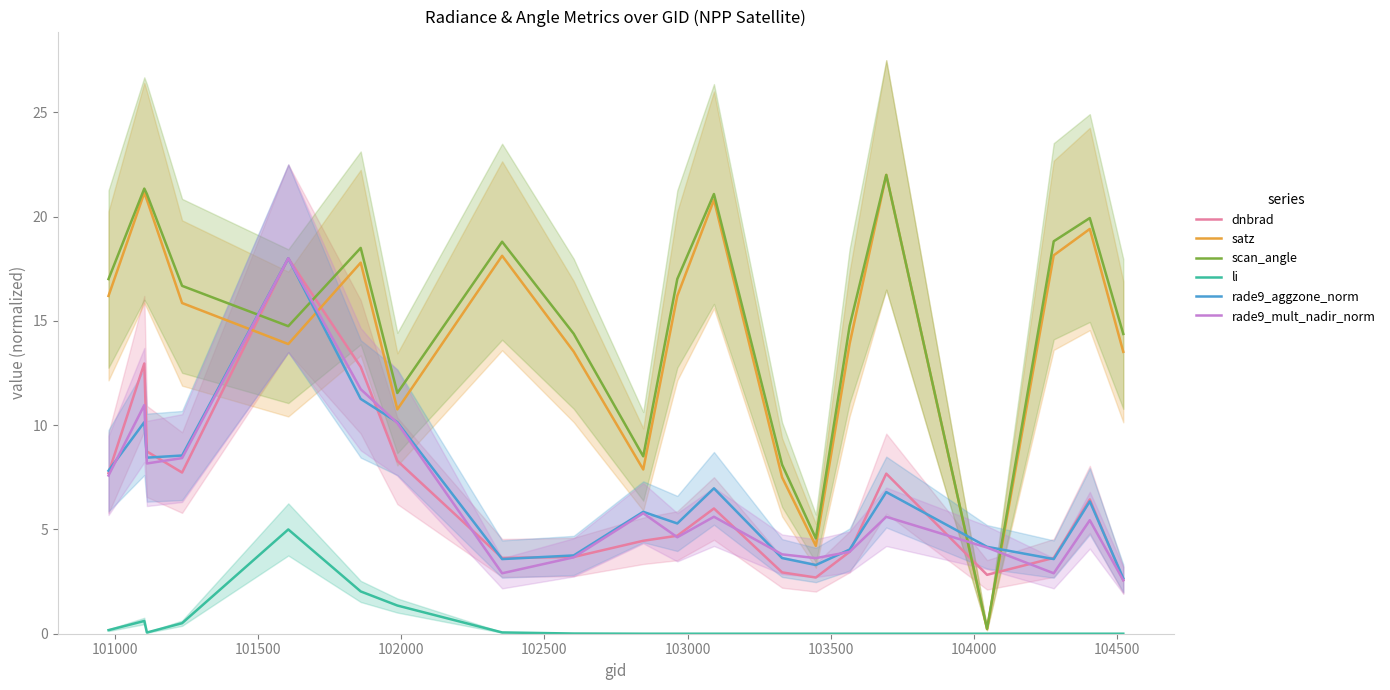

Does the chart have visible grid lines?

No